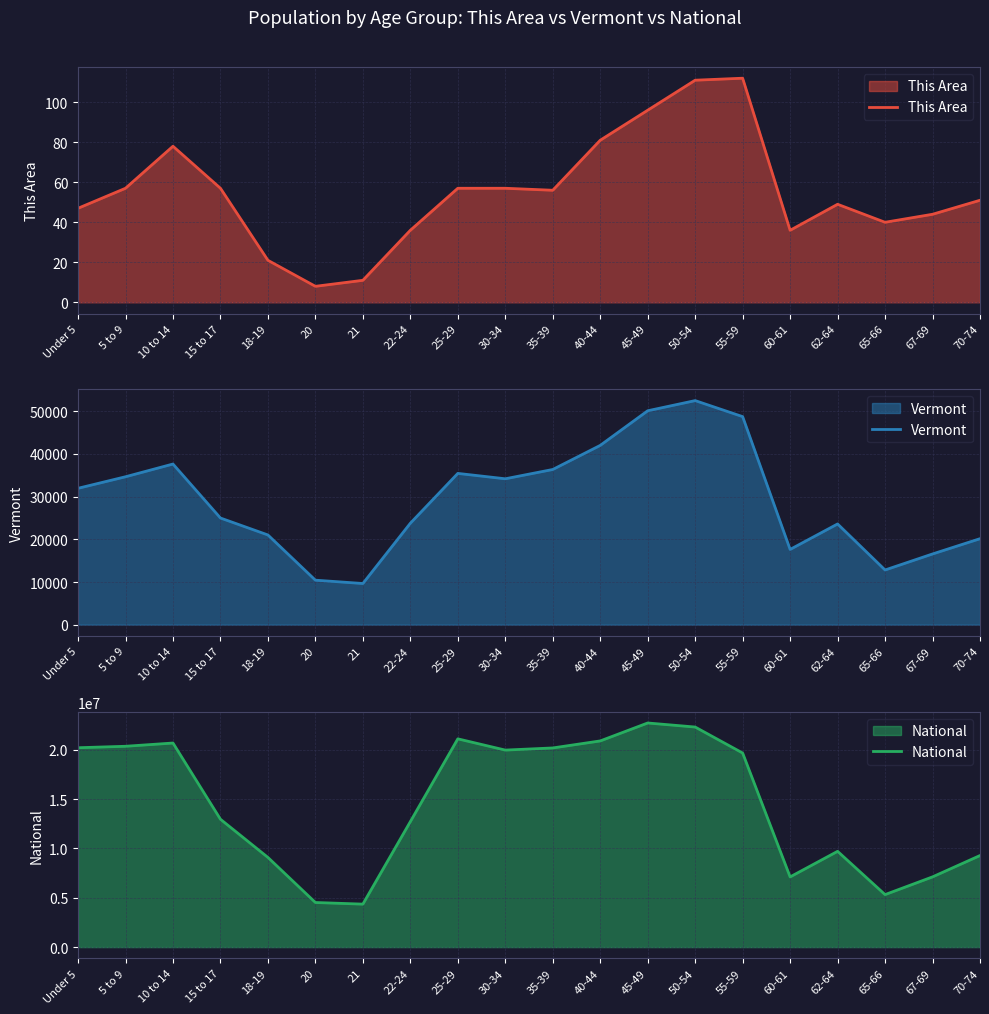

What is the average value of the Vermont series?

29210